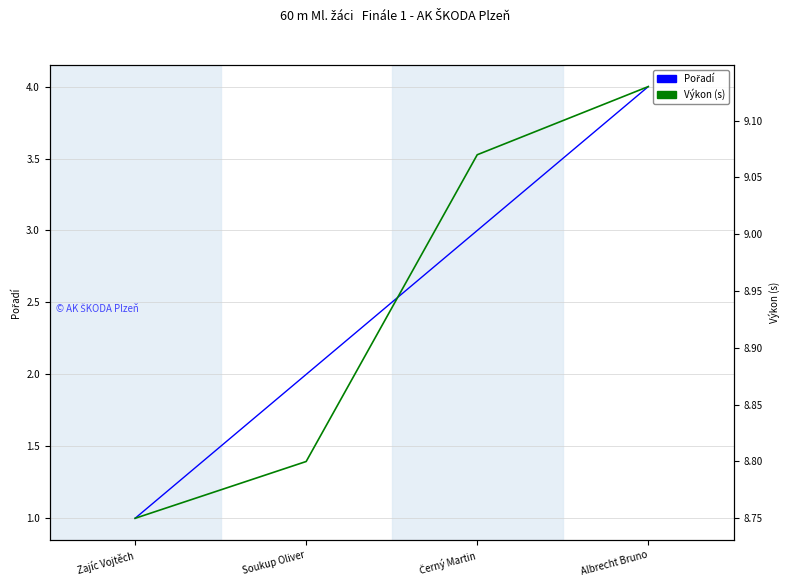

What value does the Pořadí series have at Albrecht Bruno?

4.0